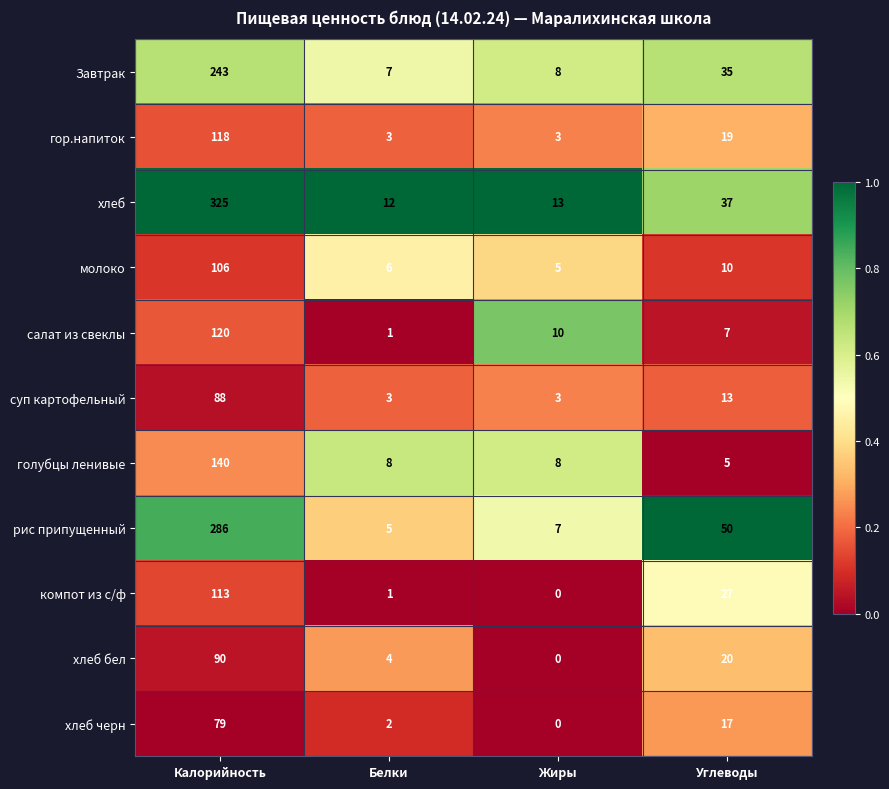

At how many categories does at least one series exceed 0?

4